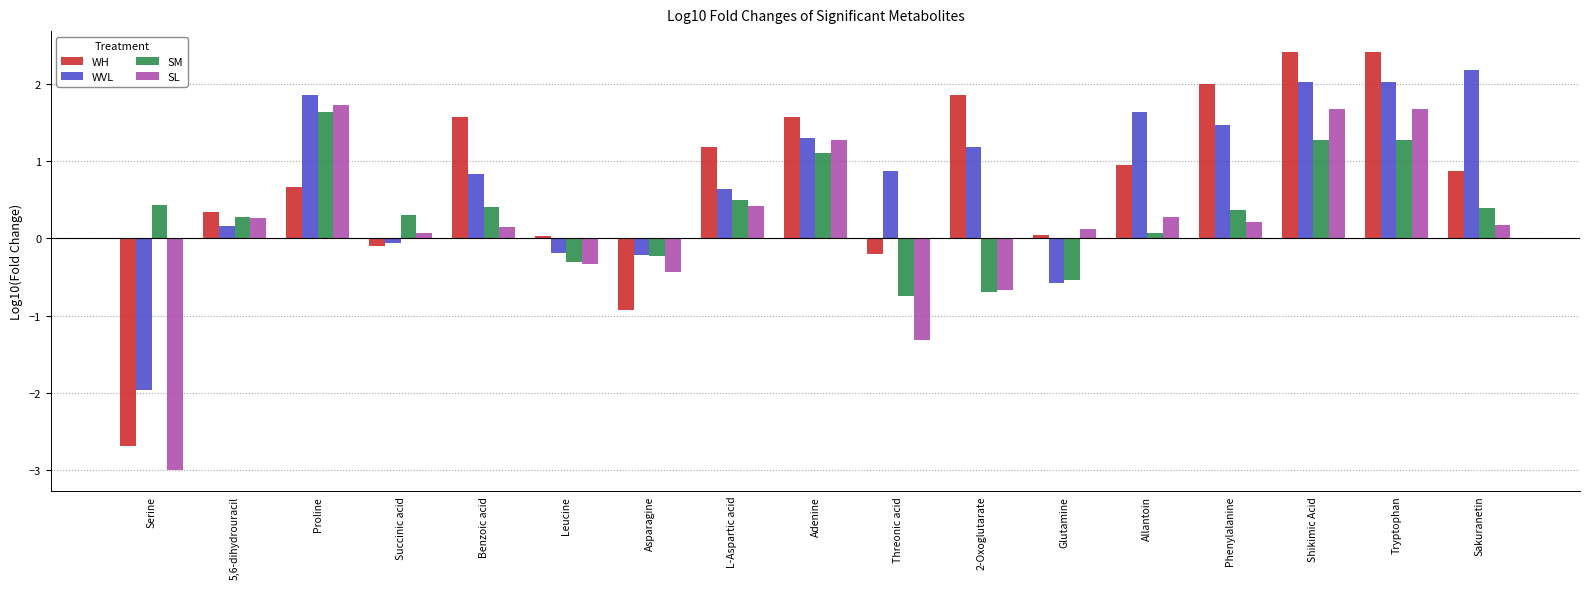

What is the lowest value of the SM series?

-0.7